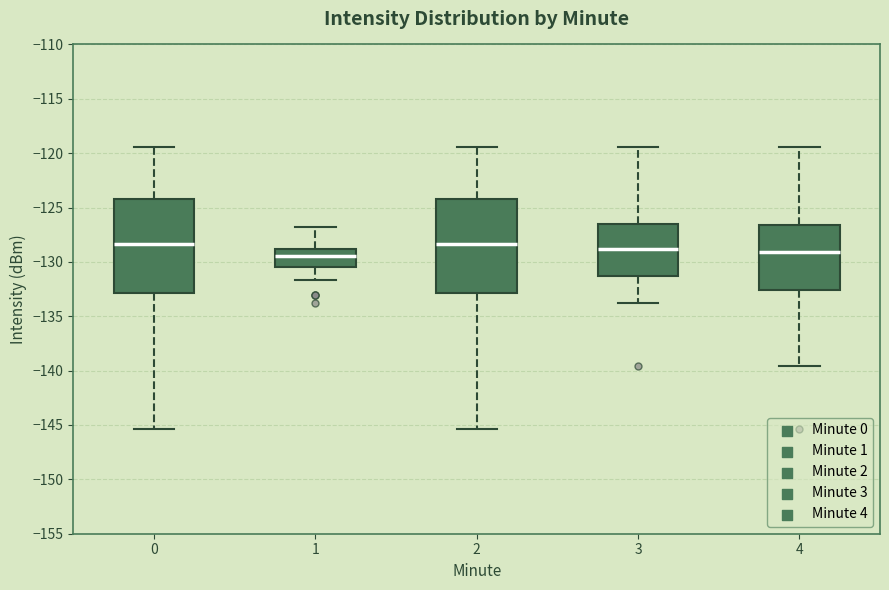

Where does the median line of the box at x = 2 sit on the y-axis? The values are not printed on the chart, so give them approximately, as read against the axis.

-128.5